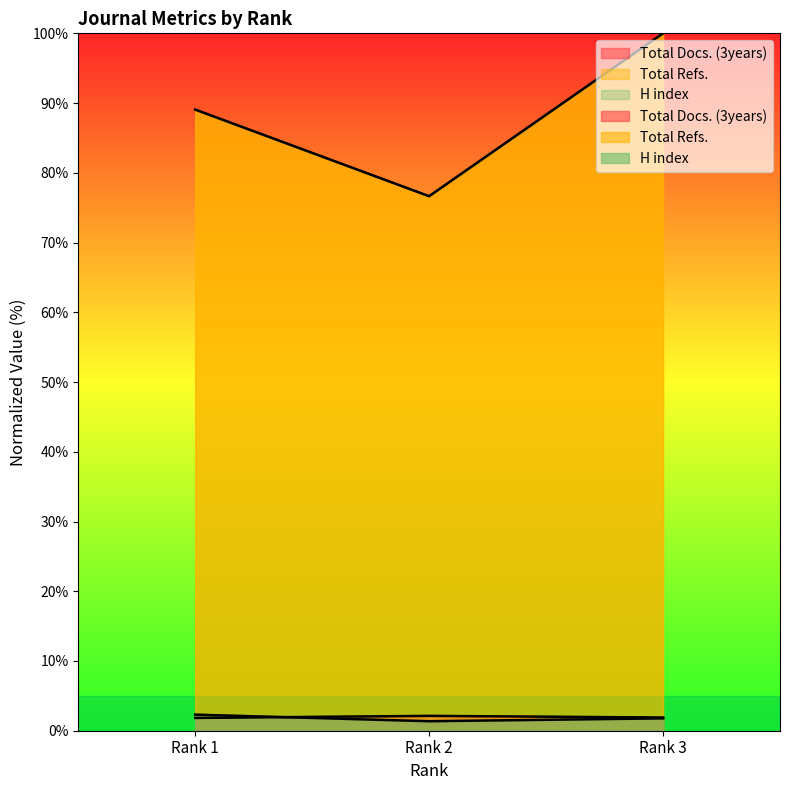

At how many categories does at least one series exceed 86?

2